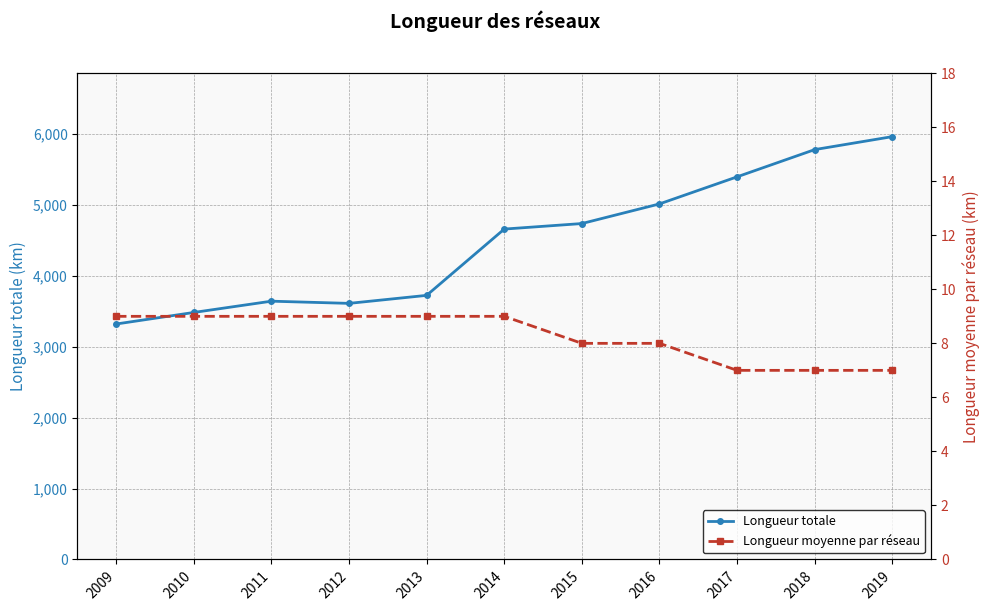

List the labels in order of Longueur moyenne par réseau value, largest first.

2009, 2010, 2011, 2012, 2013, 2014, 2015, 2016, 2017, 2018, 2019